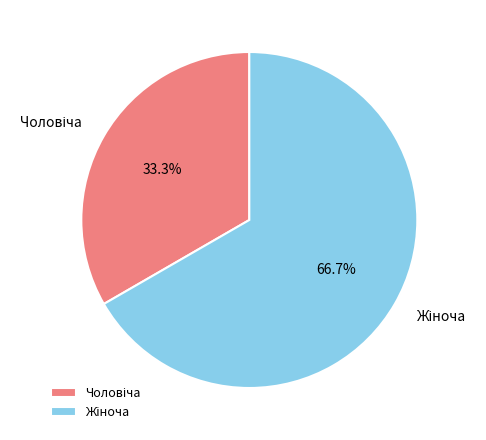

Is there a majority slice in this chart?

Yes